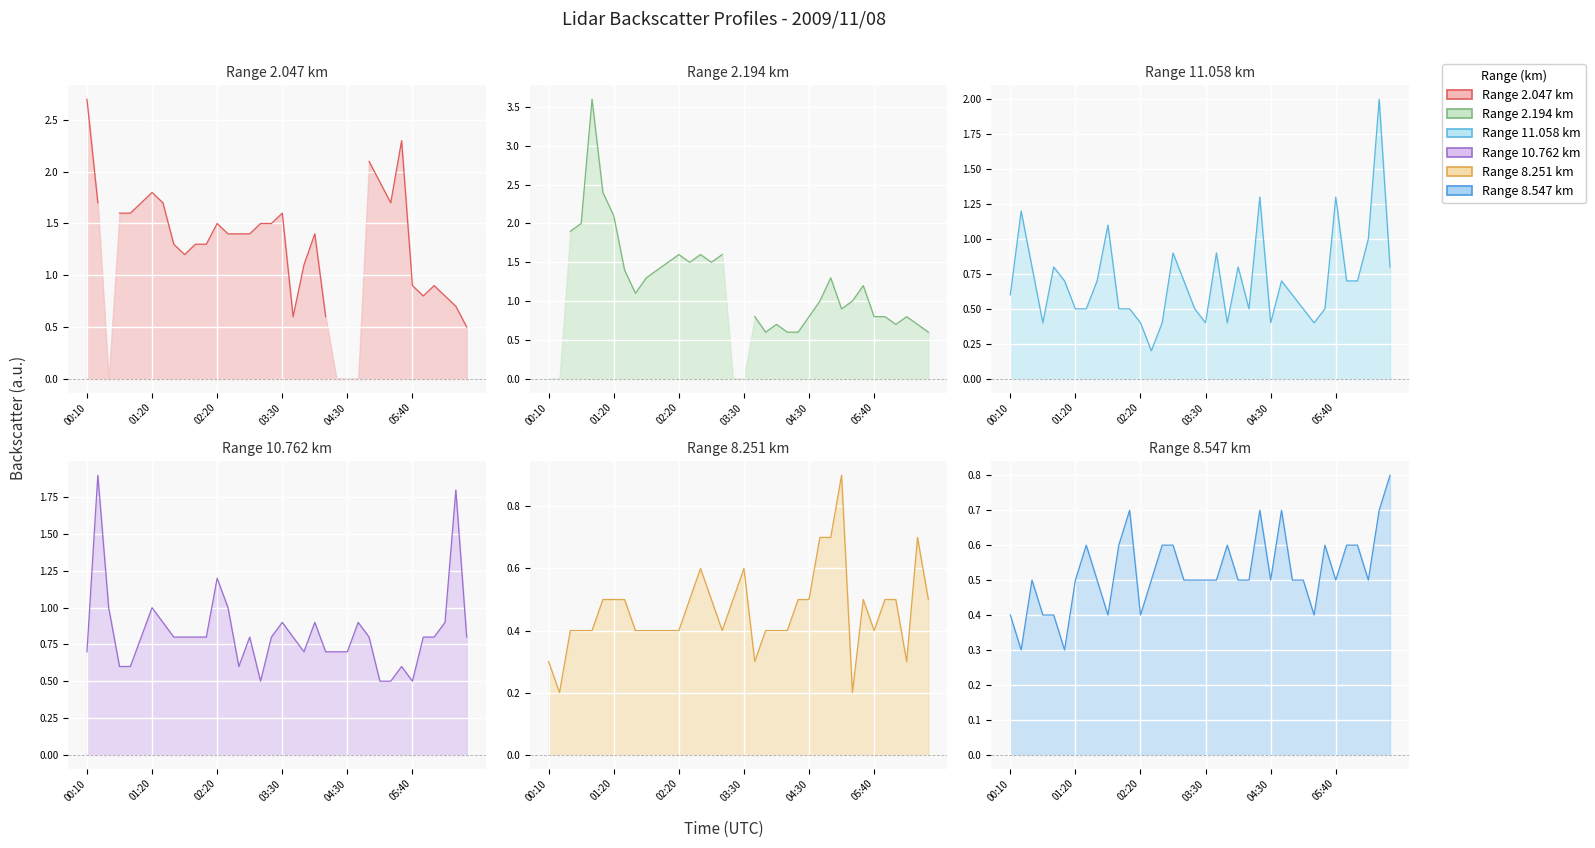

How many interior local peaks does the Range 8.547 km series have?

7